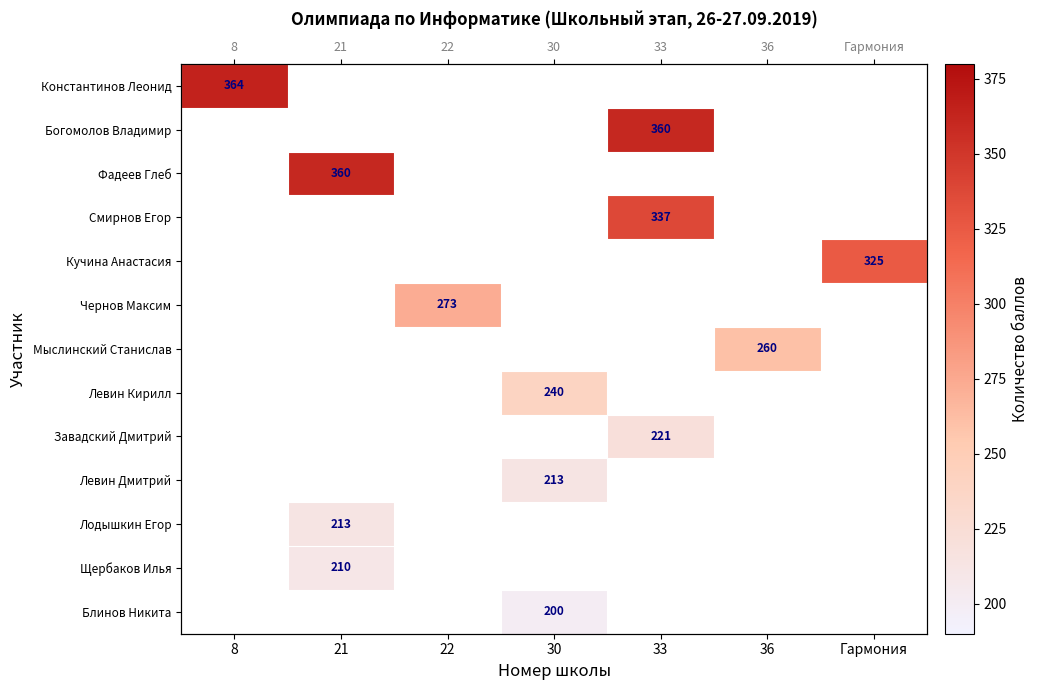

At which category does the chart reach its minimum across all series?

30